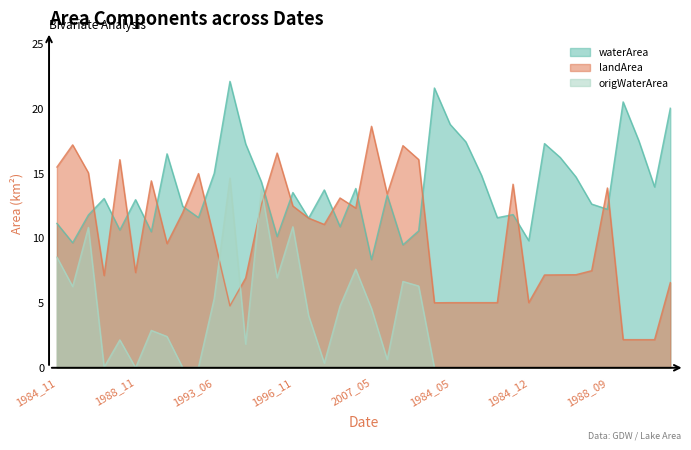

What is the sum of all waterArea values?

554.4